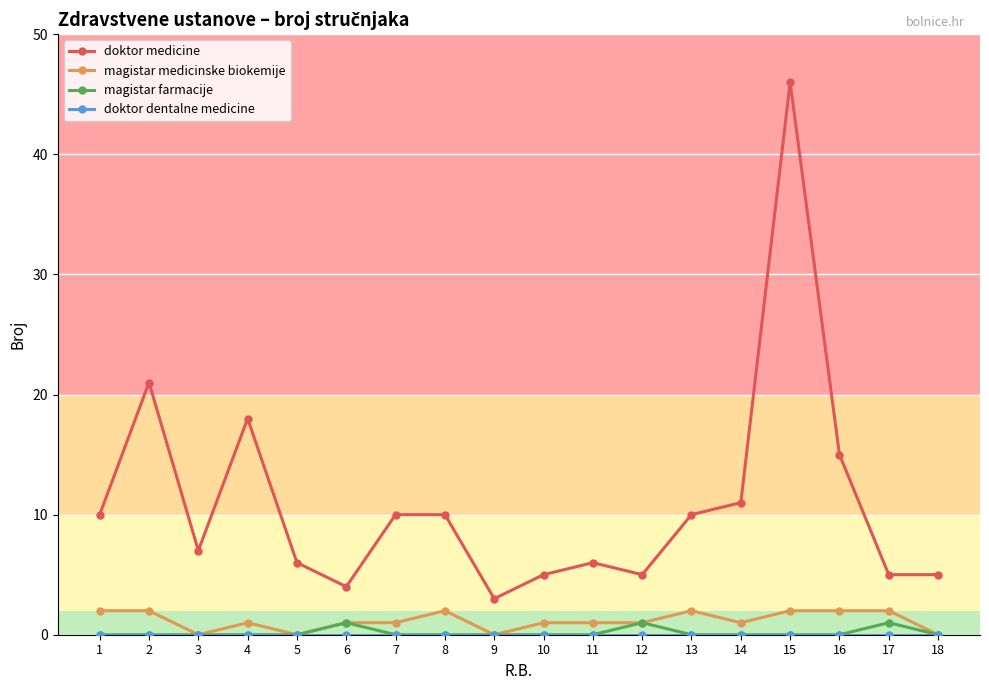

At which category does the chart reach its peak across all series?

15